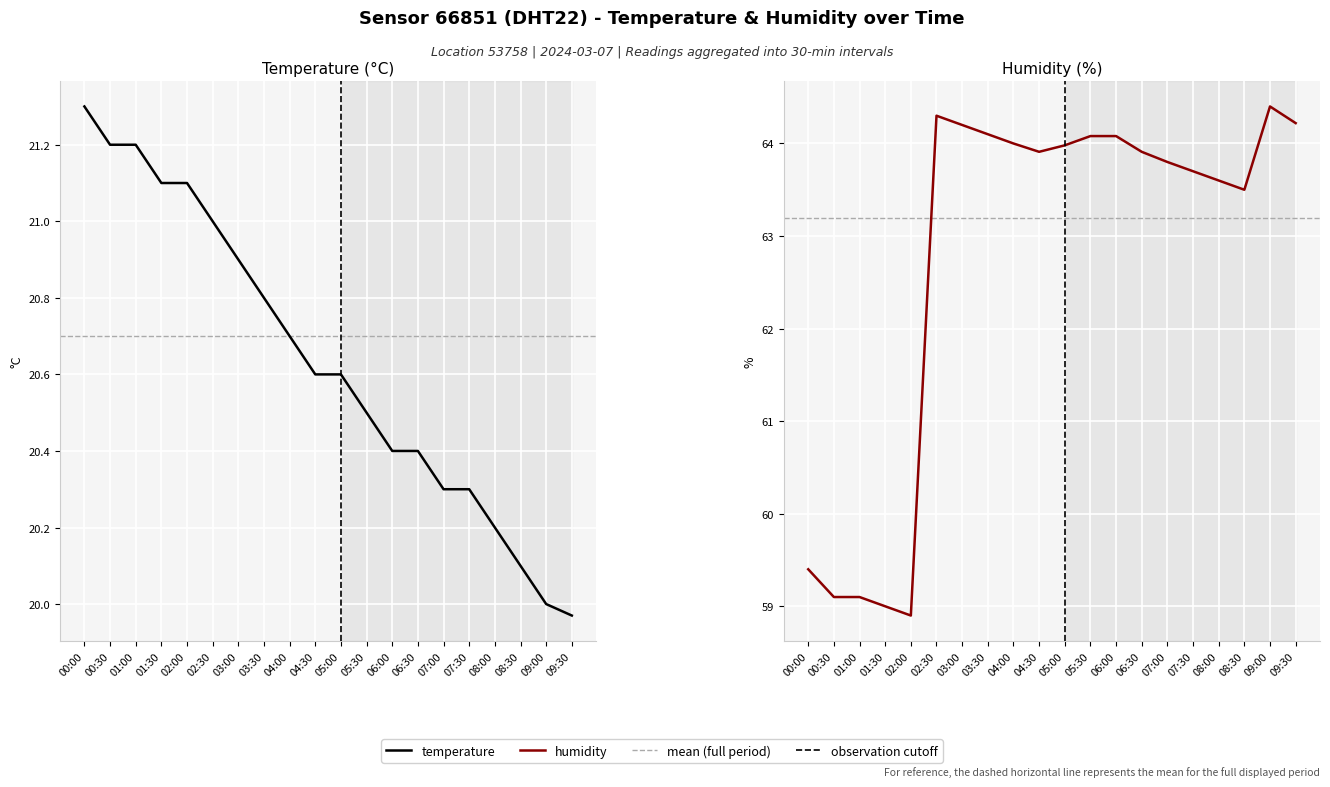

True or false: temperature has more than 1 interior local peaks.

False